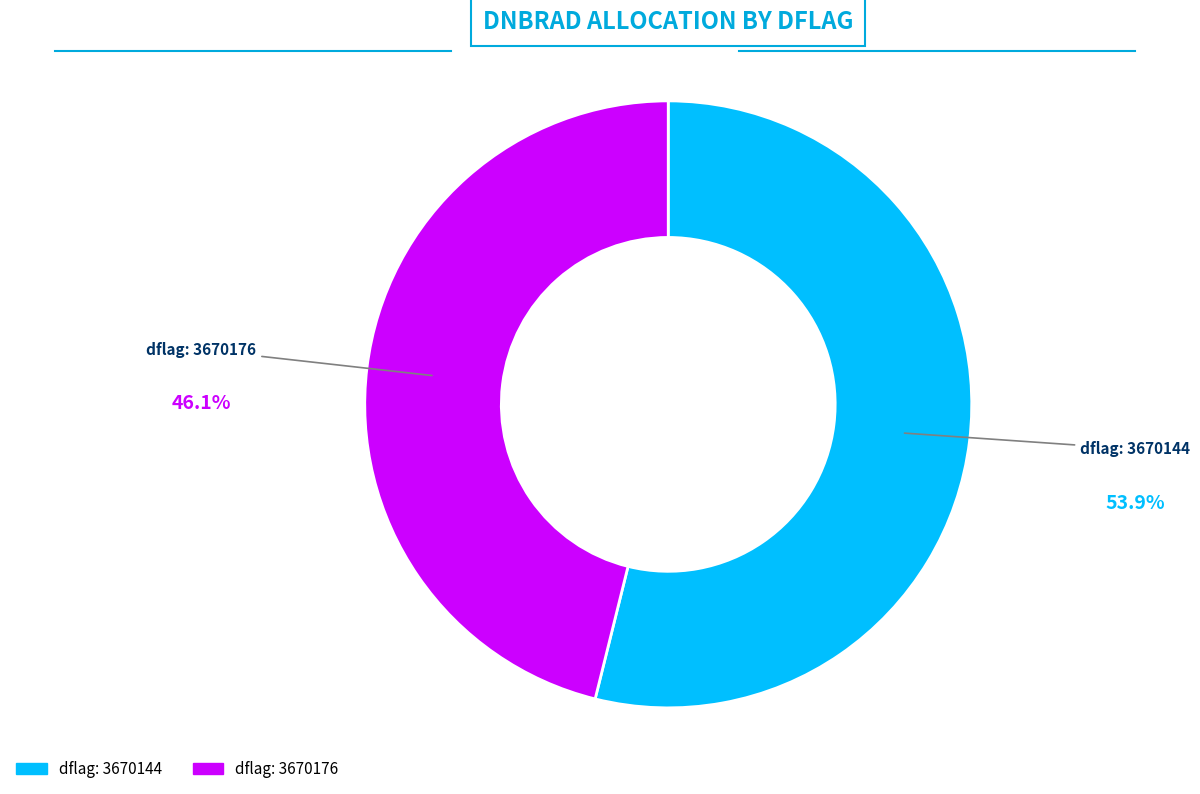

Does any single category account for the majority?

Yes